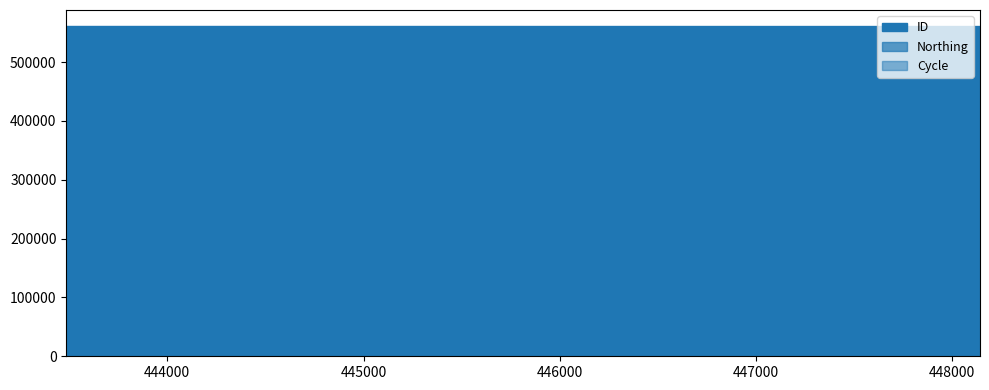

Which category has the highest value in the Northing series?

443485